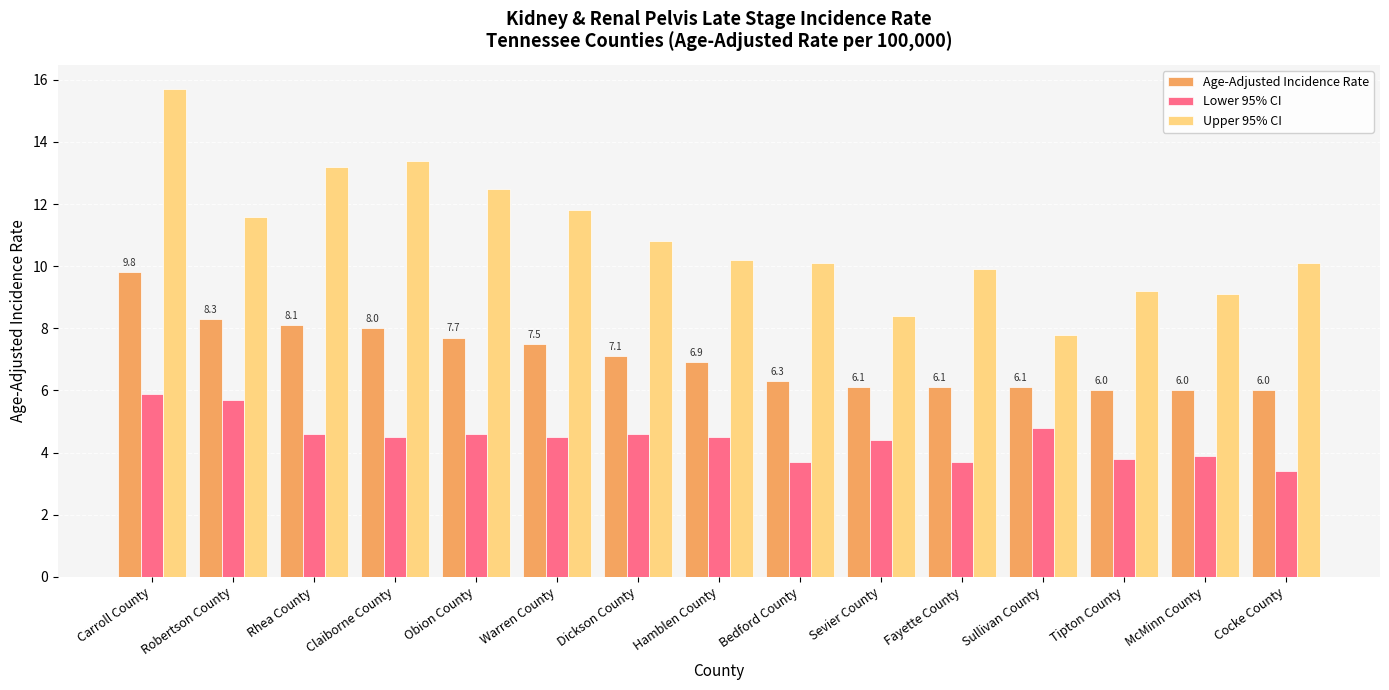

True or false: Age-Adjusted Incidence Rate has a value of 9.2 at Sevier County.

False